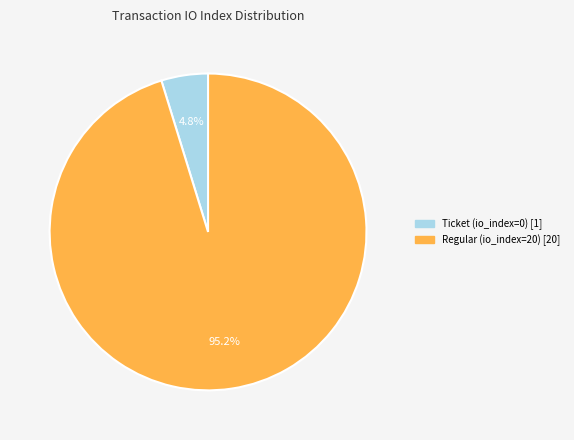

What percentage do Regular (io_index=20) and Ticket (io_index=0) together represent?

100.0%